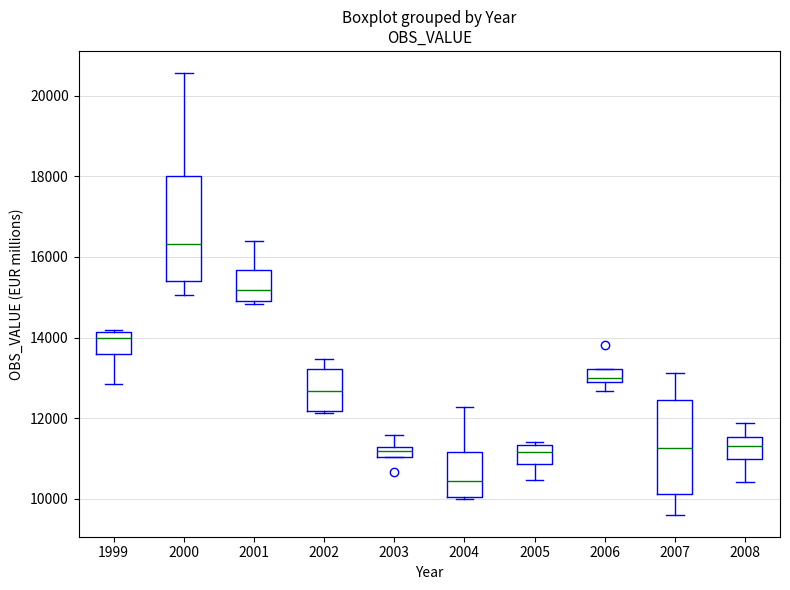

Which box's median line is the lowest?

2004